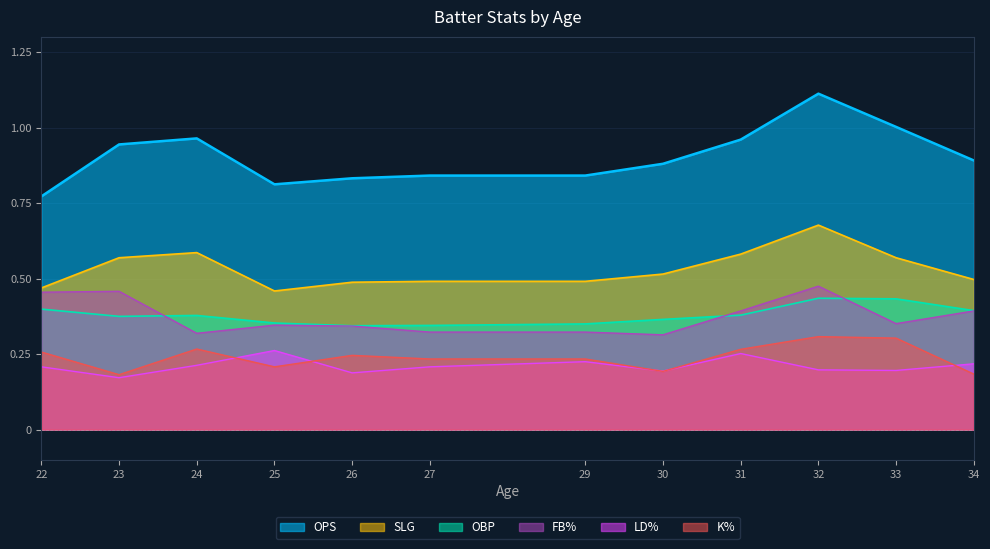

At which label does LD% reach its minimum?

23